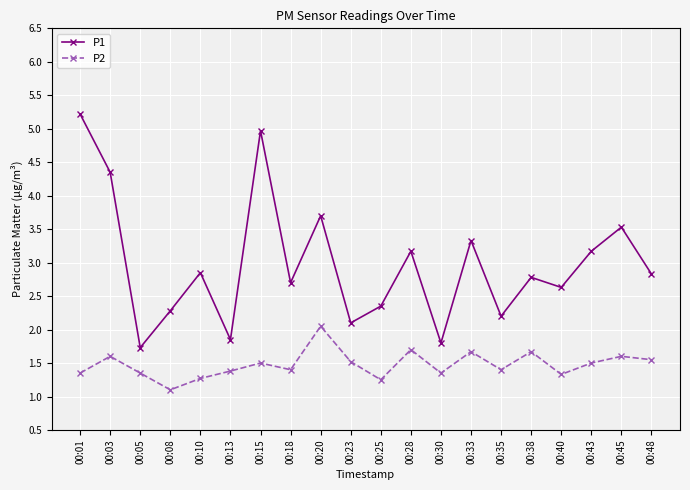

How many interior local valleys does the P2 series have?

6